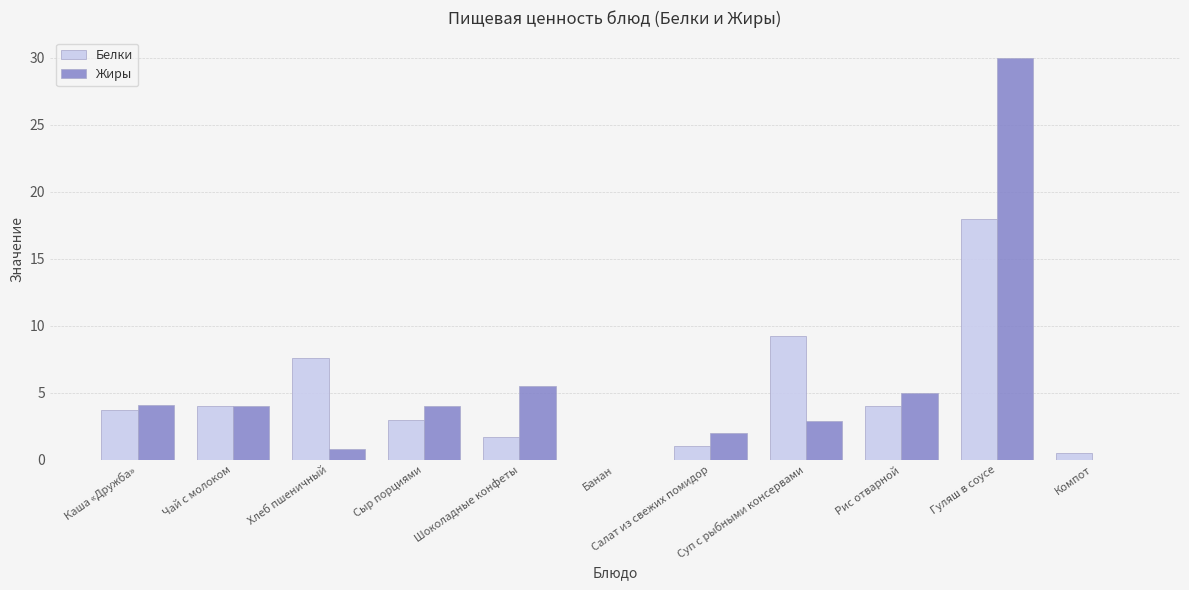

The value of Белки at Каша «Дружба» is 2.1. True or false?

False